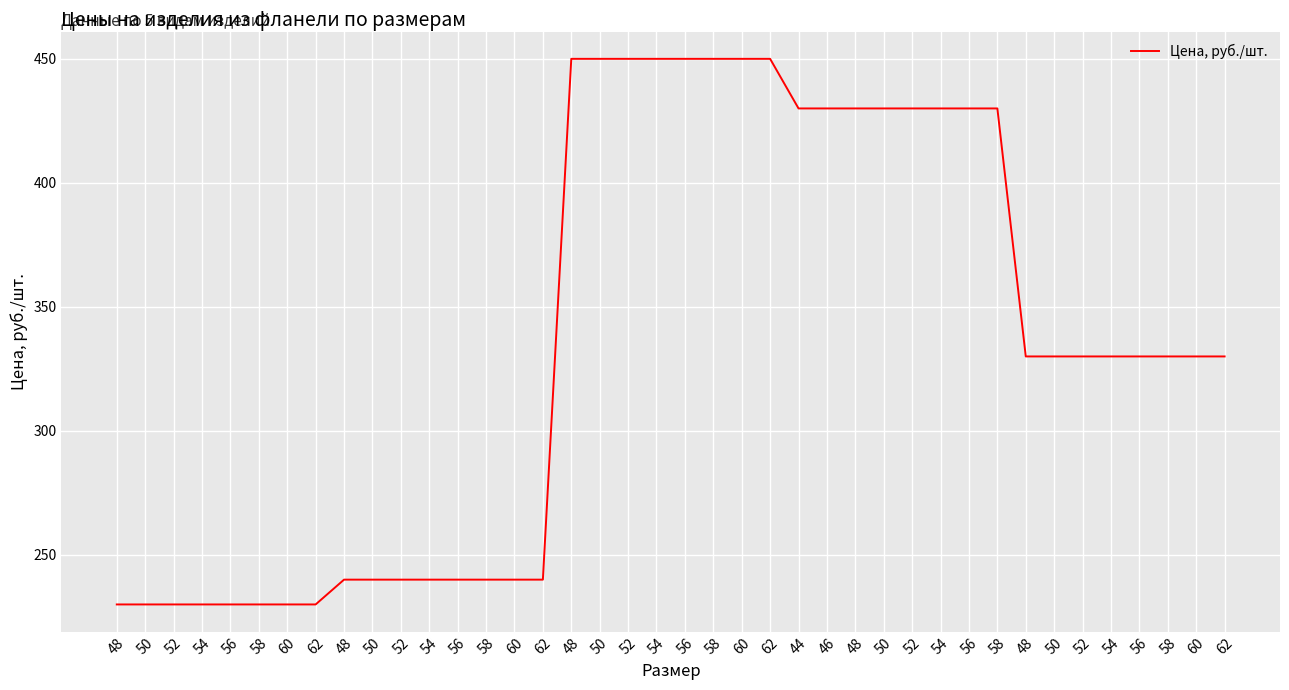

Where does the data first go above 330?

48